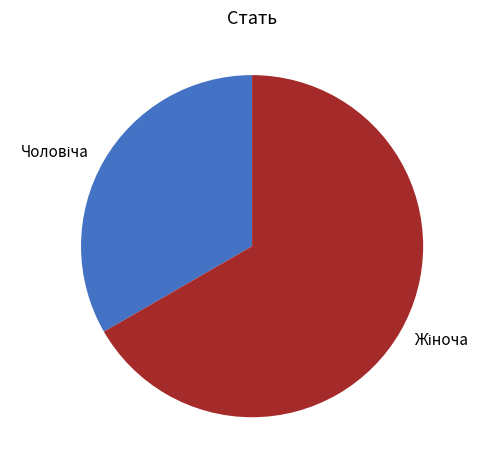

Does any single category account for the majority?

Yes